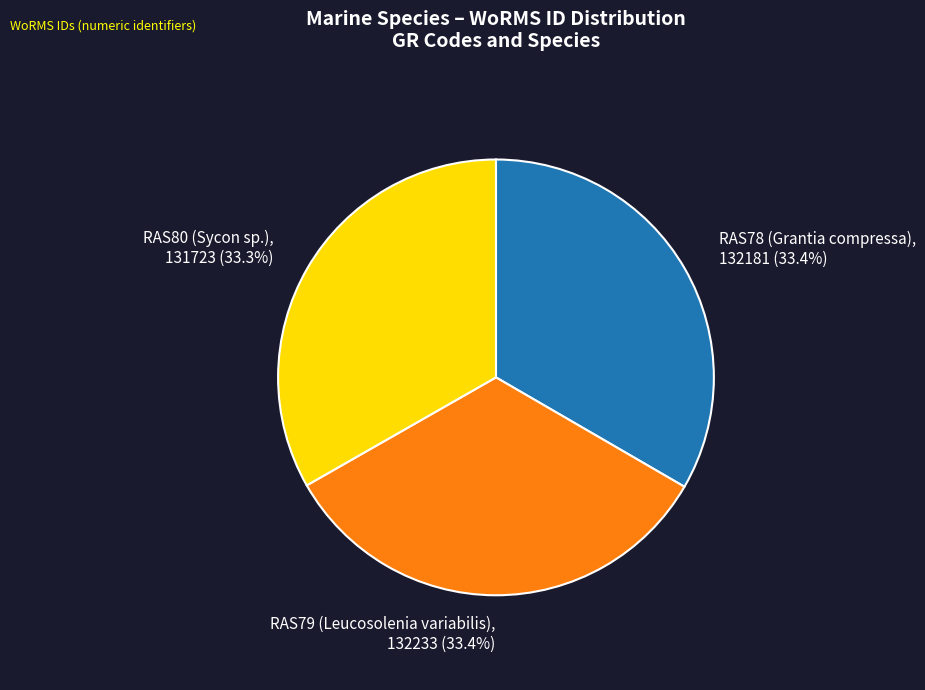

What percentage is the RAS78 (Grantia compressa) slice, to the nearest percent?

33%